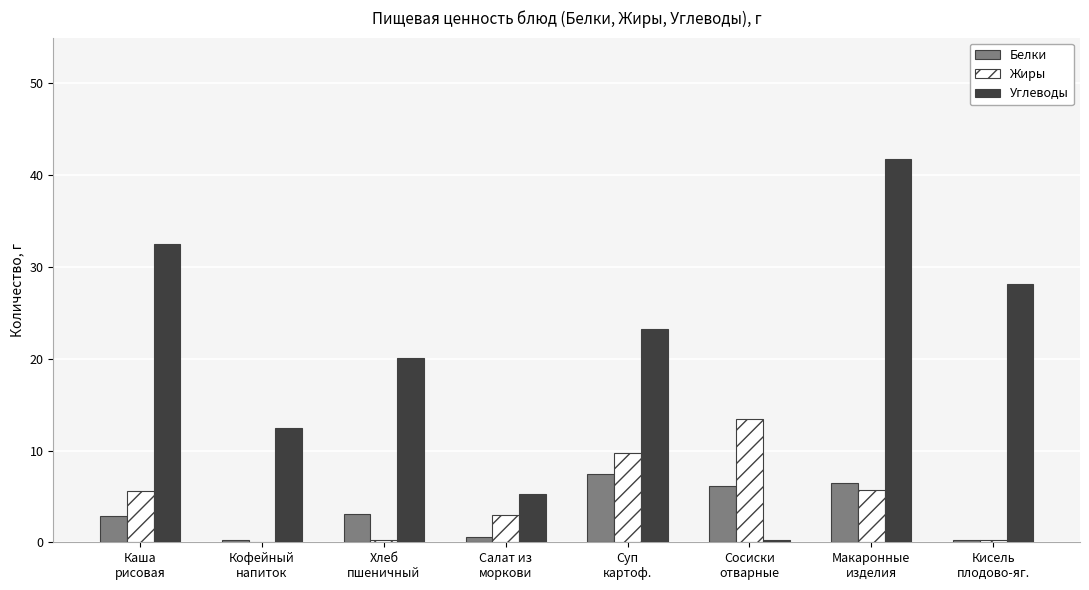

Which series has the largest total across all categories?

Углеводы